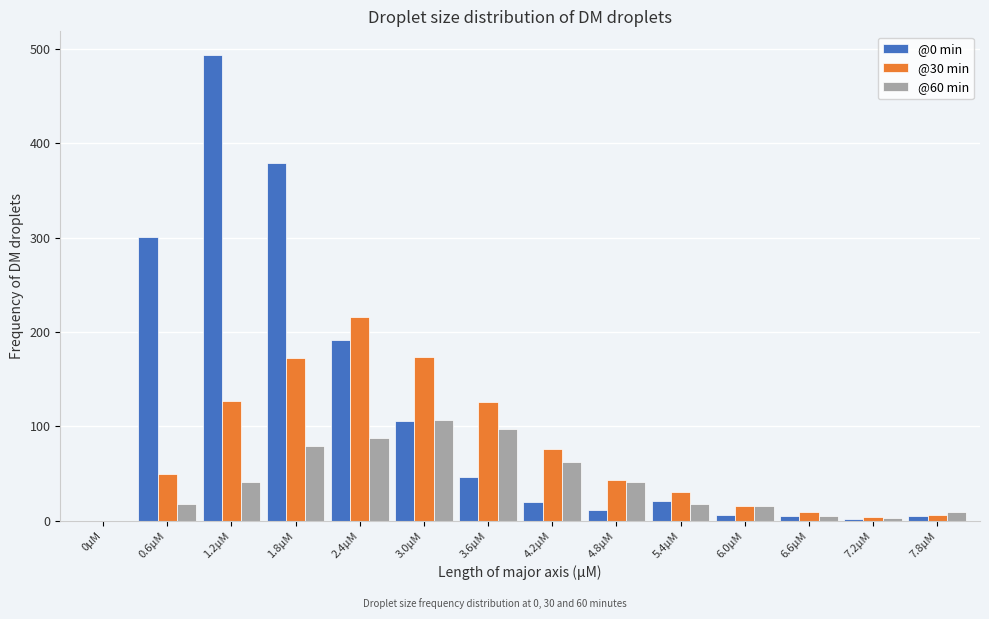

Which series has the largest total across all categories?

@0 min